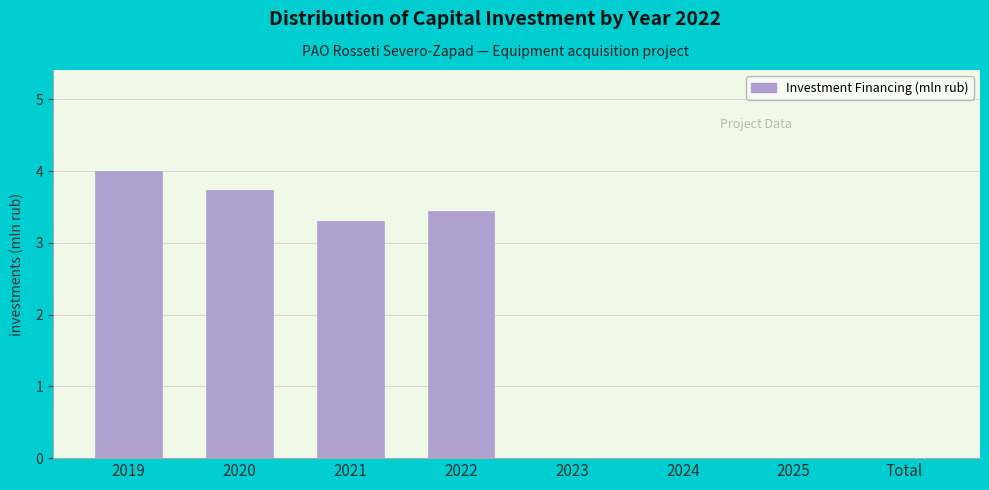

Reading left to right, what are all the values shown in this chart?

2019=4.0	2020=3.7	2021=3.3	2022=3.4	2023=0.0	2024=0.0	2025=0.0	Total=0.0